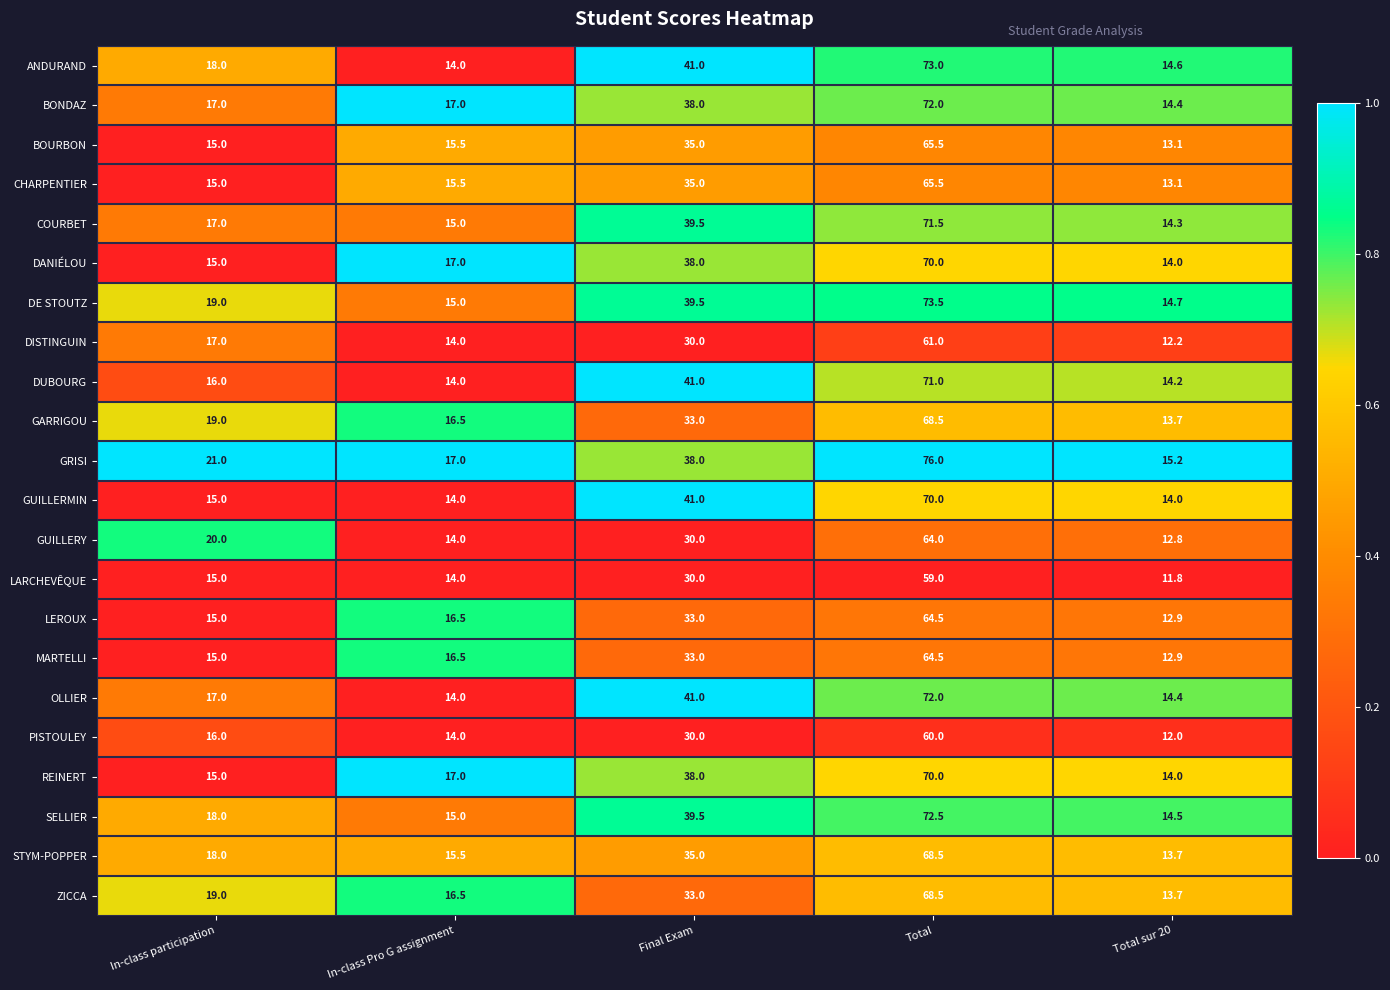

What is the sum of all SELLIER values?

159.5